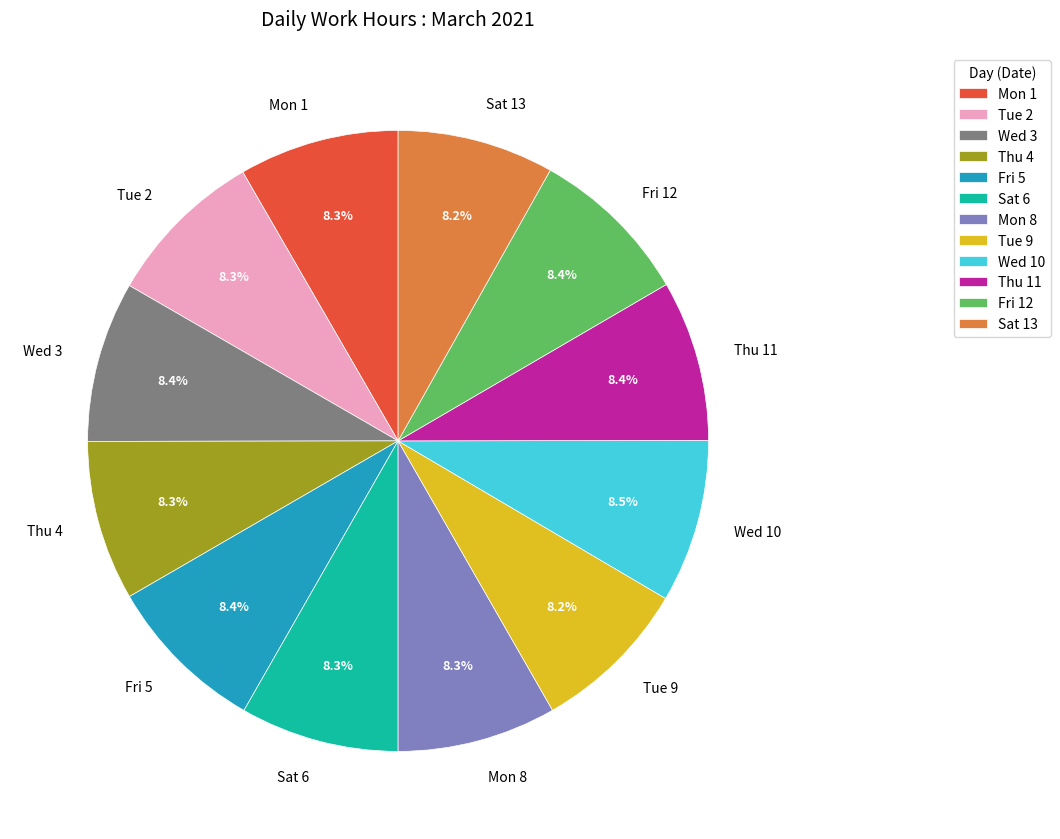

Is the sum of Mon 8 and Mon 1 greater than half?

No